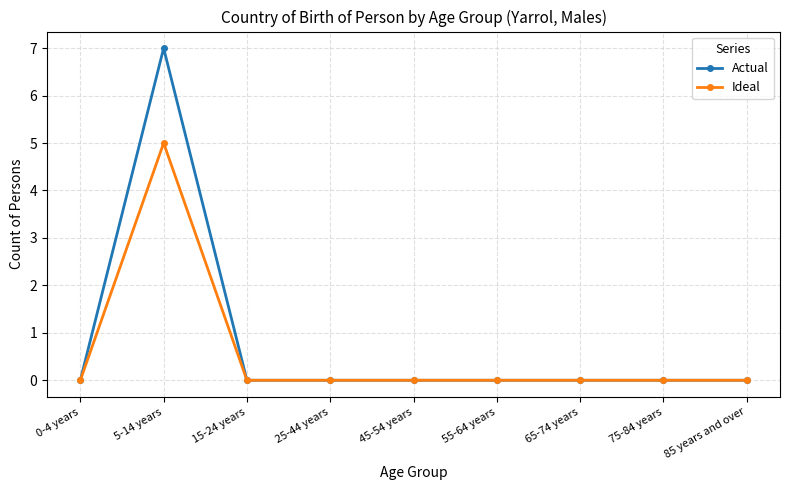

At which category is the sum across all series the highest?

5-14 years